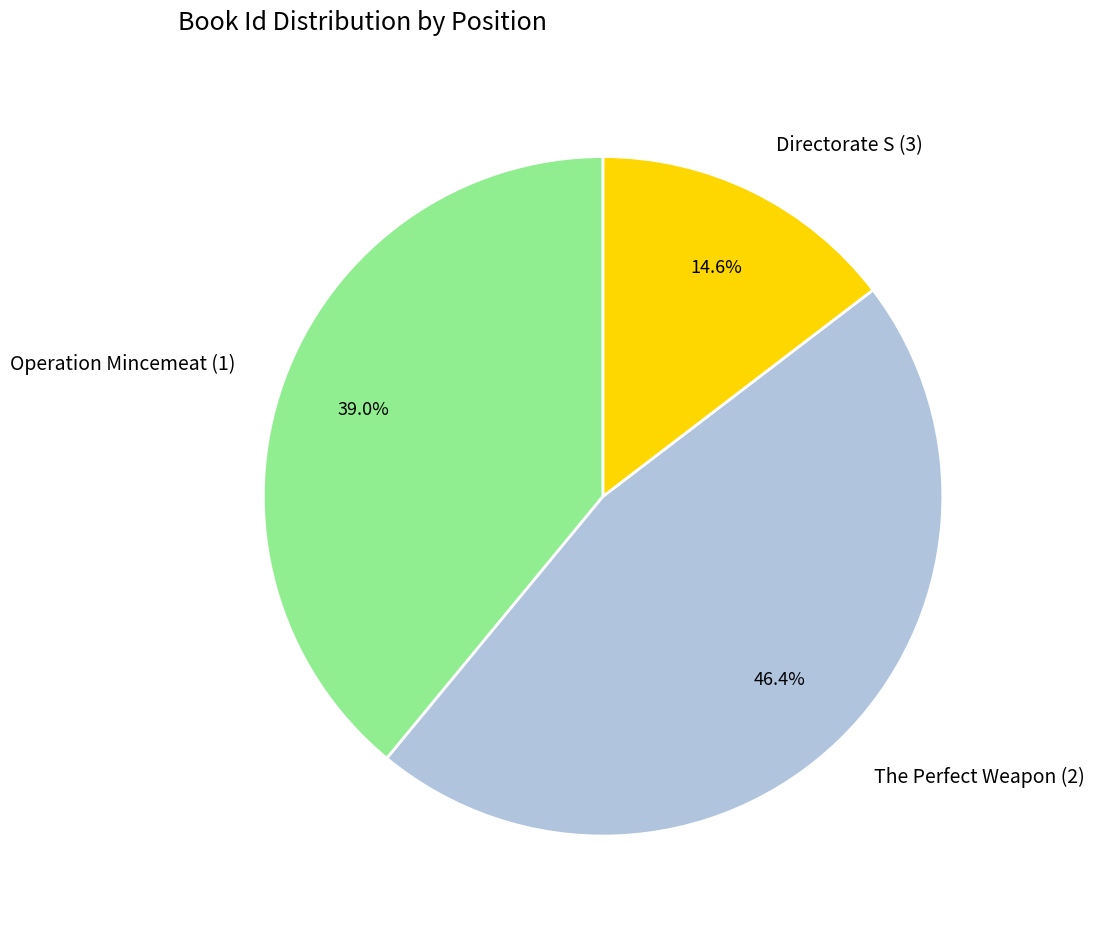

Which category has the smallest portion of the pie?

Directorate S (3)